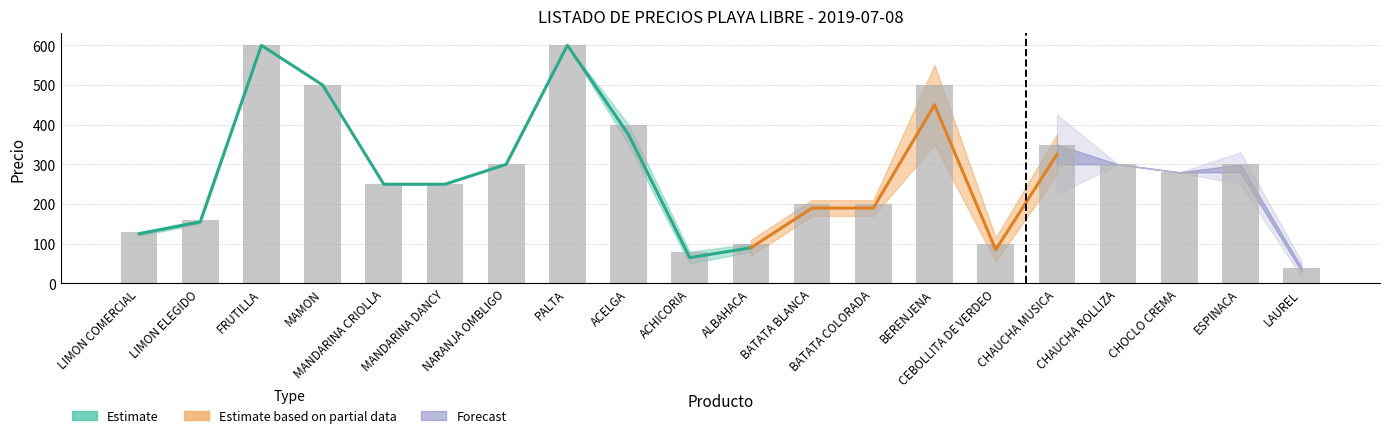

Reading right to left, list all the values displayed in this chart.

40	300	280	300	350	100	500	200	200	100	80	400	600	300	250	250	500	600	160	130